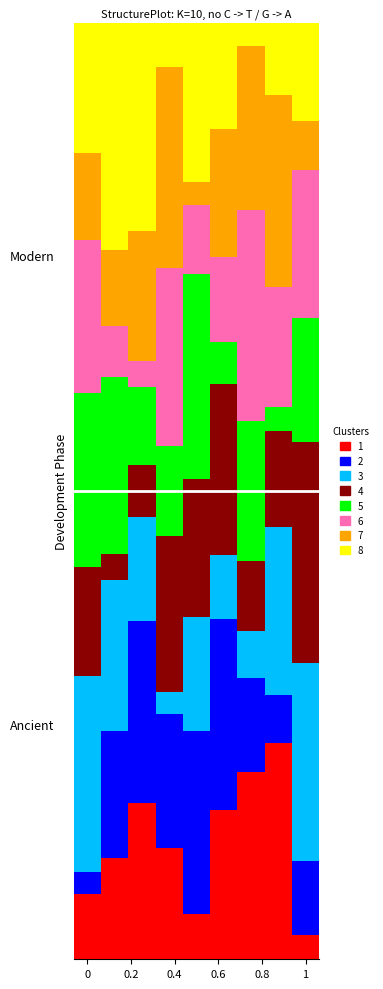

Does the chart contain stacked bars?

Yes